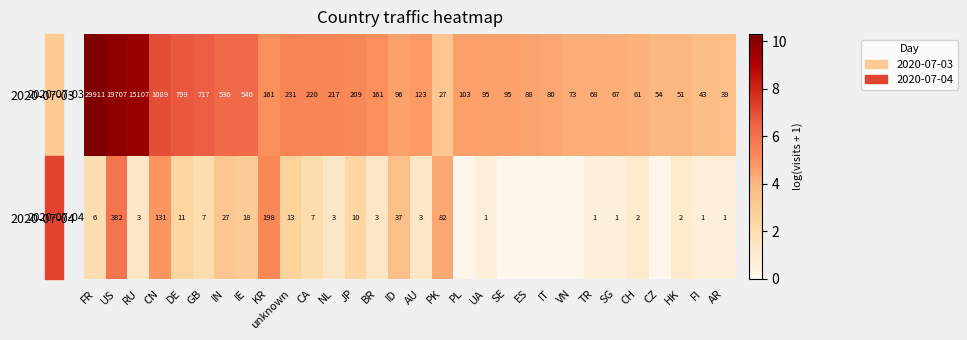

Which category has the highest value across all series?

FR